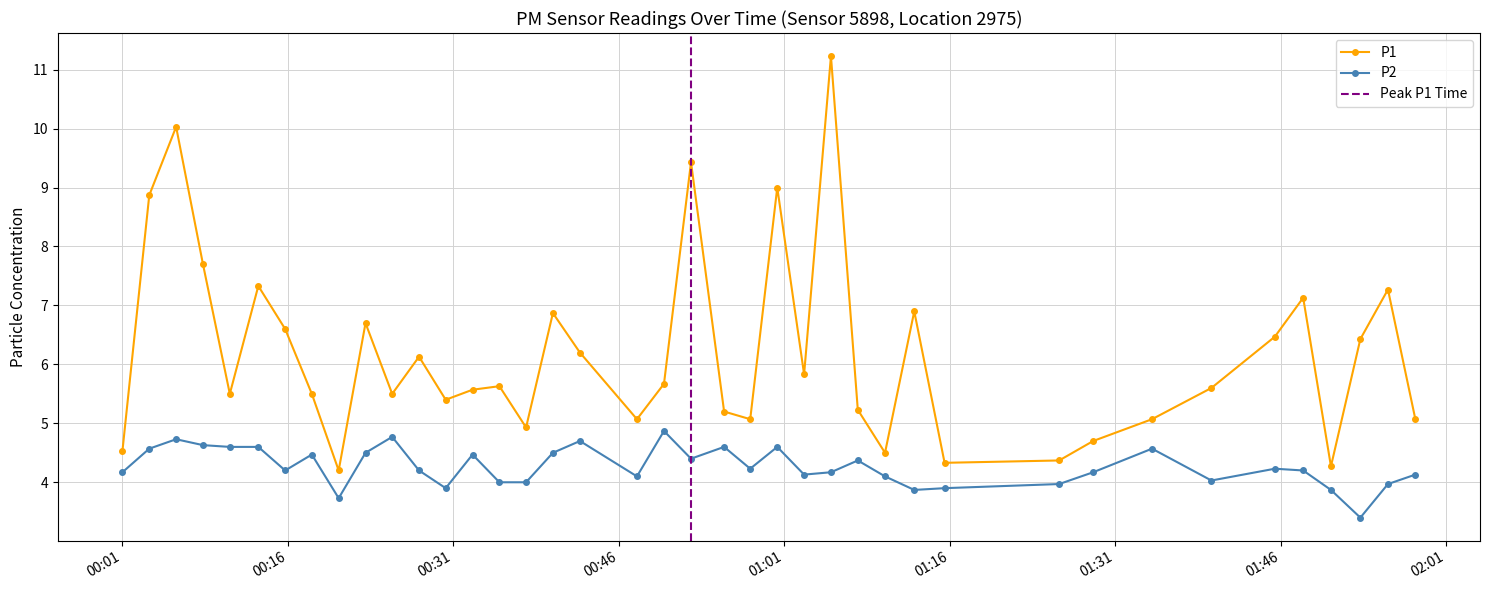

True or false: P1 and P2 intersect in this chart.

False